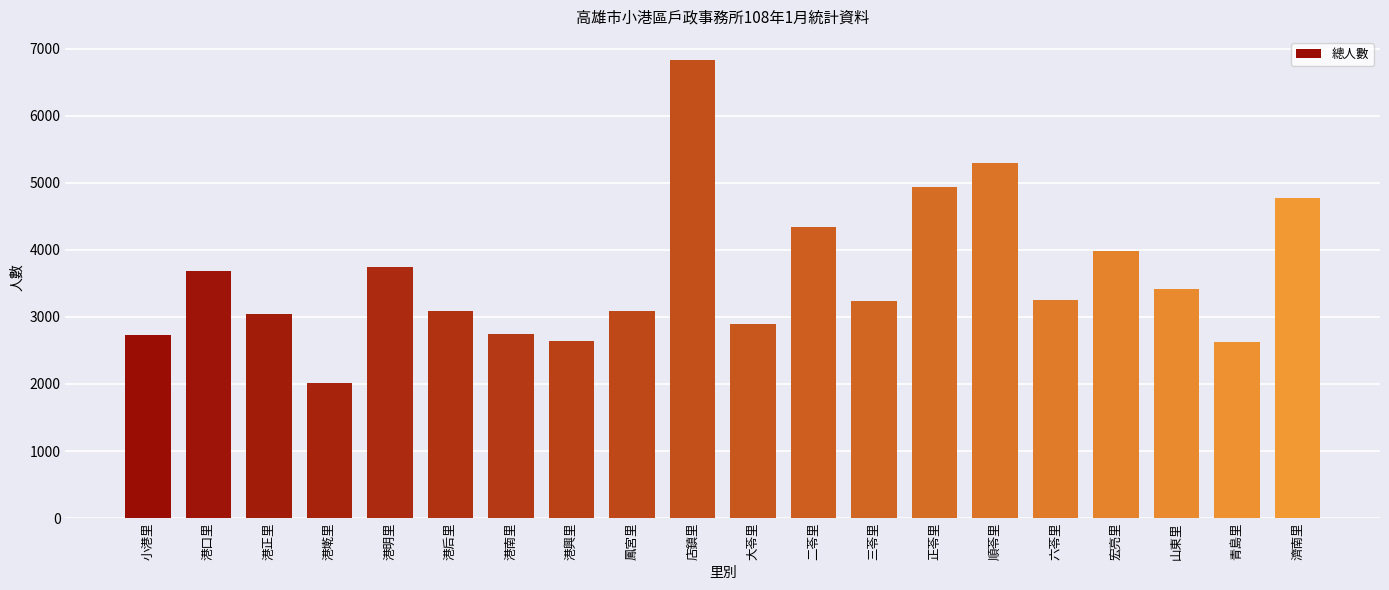

How many distinct data groups are displayed?

1